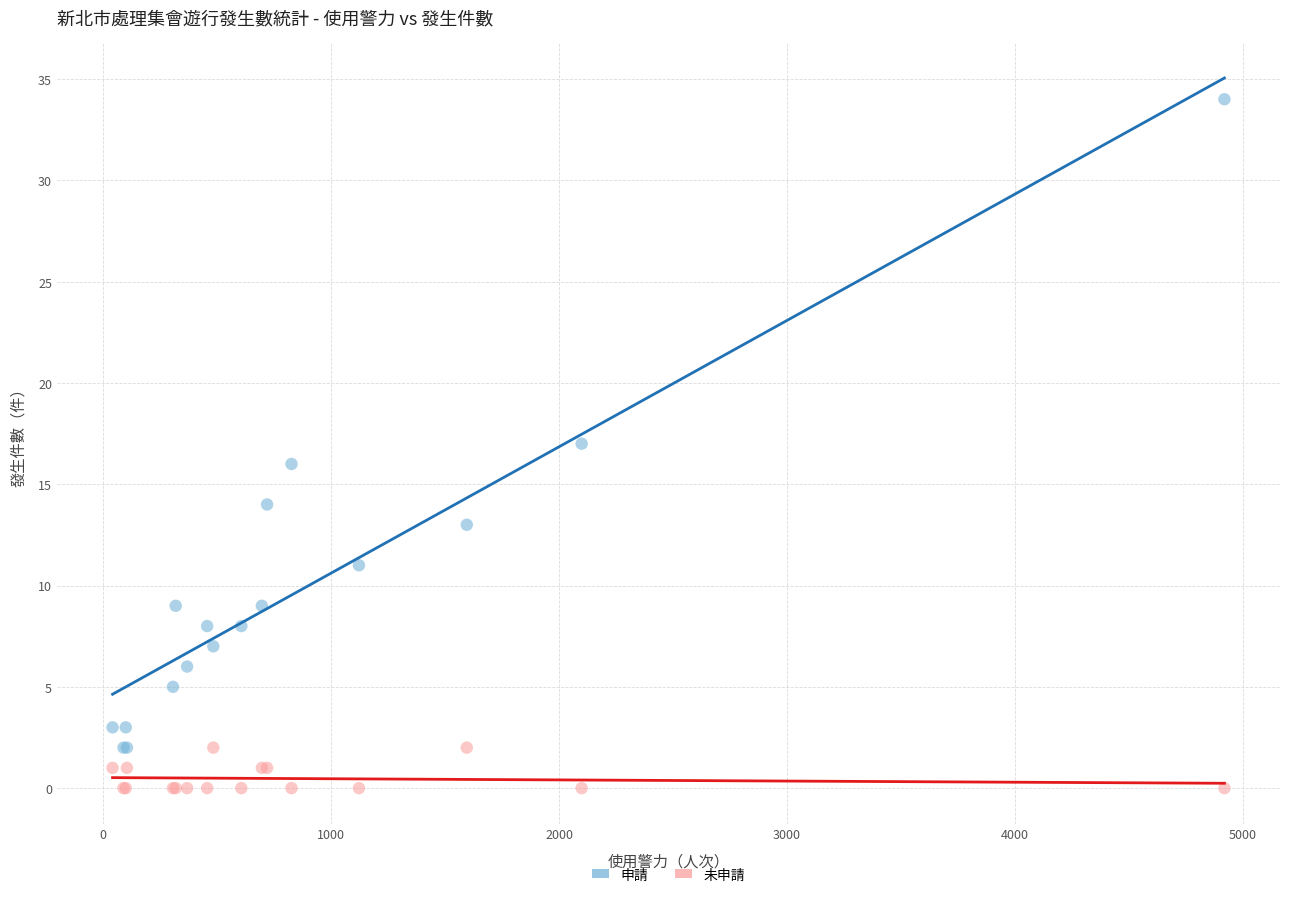

Which series has the largest Y range (max minus min)?

申請